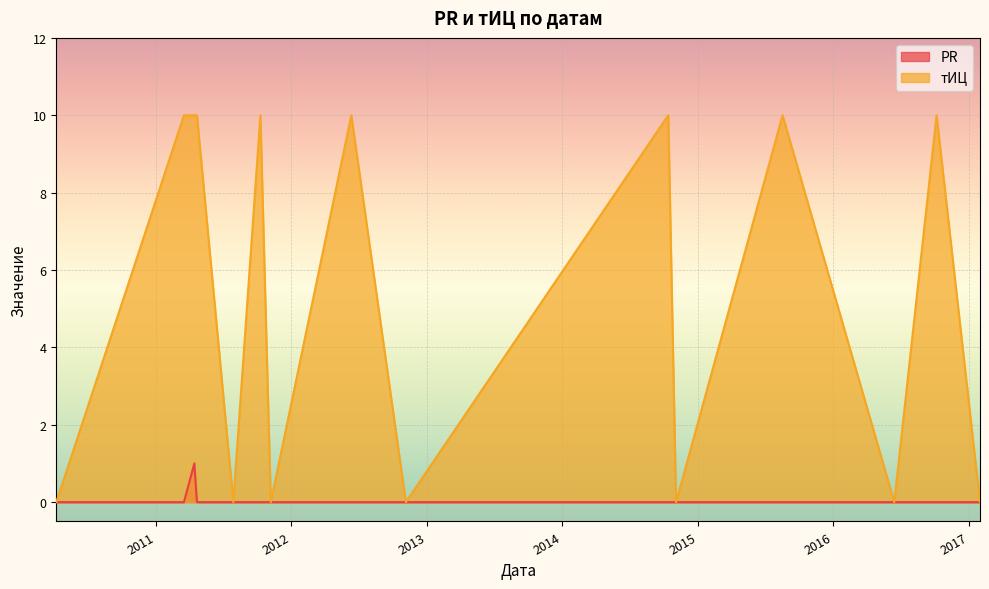

What is the label of the 6th point from the right?

2014-10-13